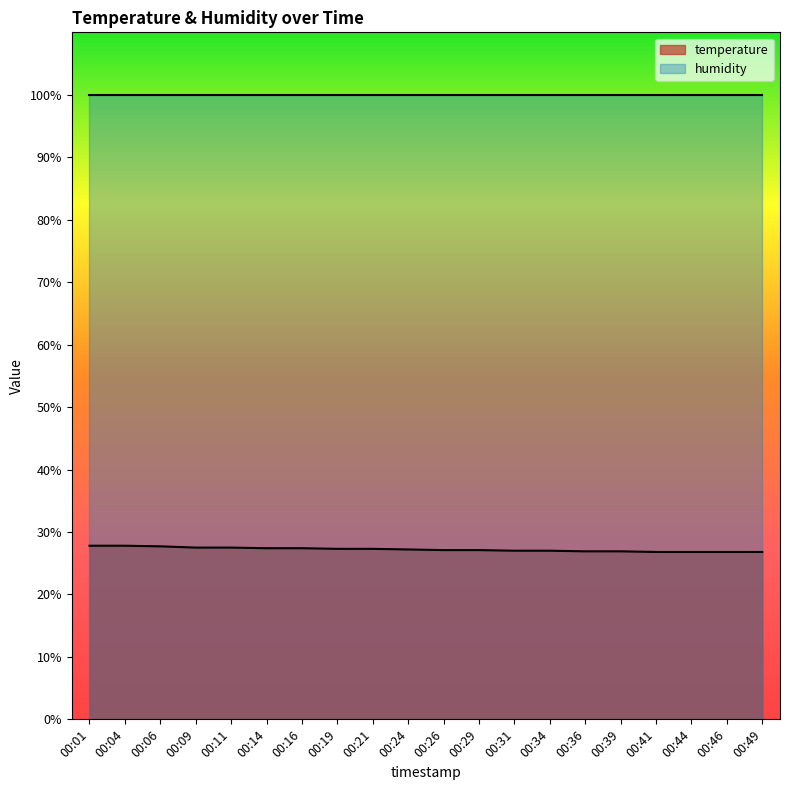

List the labels in order of value, smallest first.

00:41, 00:44, 00:46, 00:49, 00:36, 00:39, 00:31, 00:34, 00:26, 00:29, 00:24, 00:19, 00:21, 00:14, 00:16, 00:09, 00:11, 00:06, 00:01, 00:04